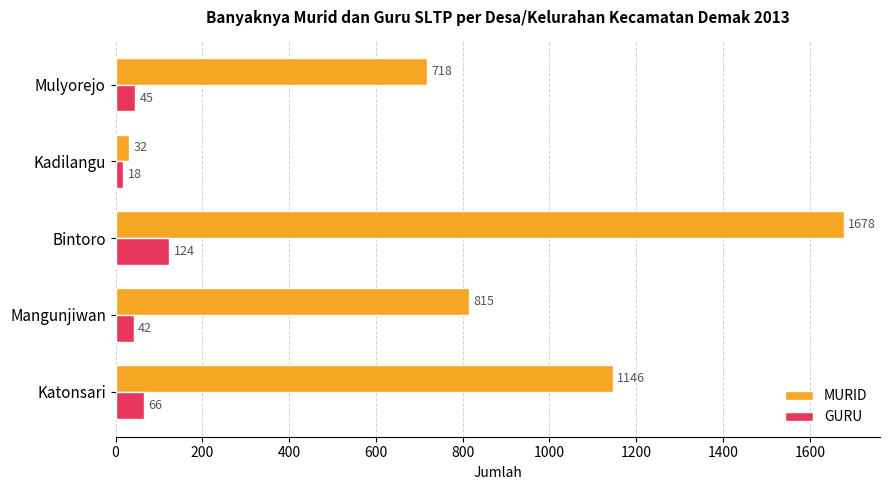

What is the highest value of the MURID series?

1678